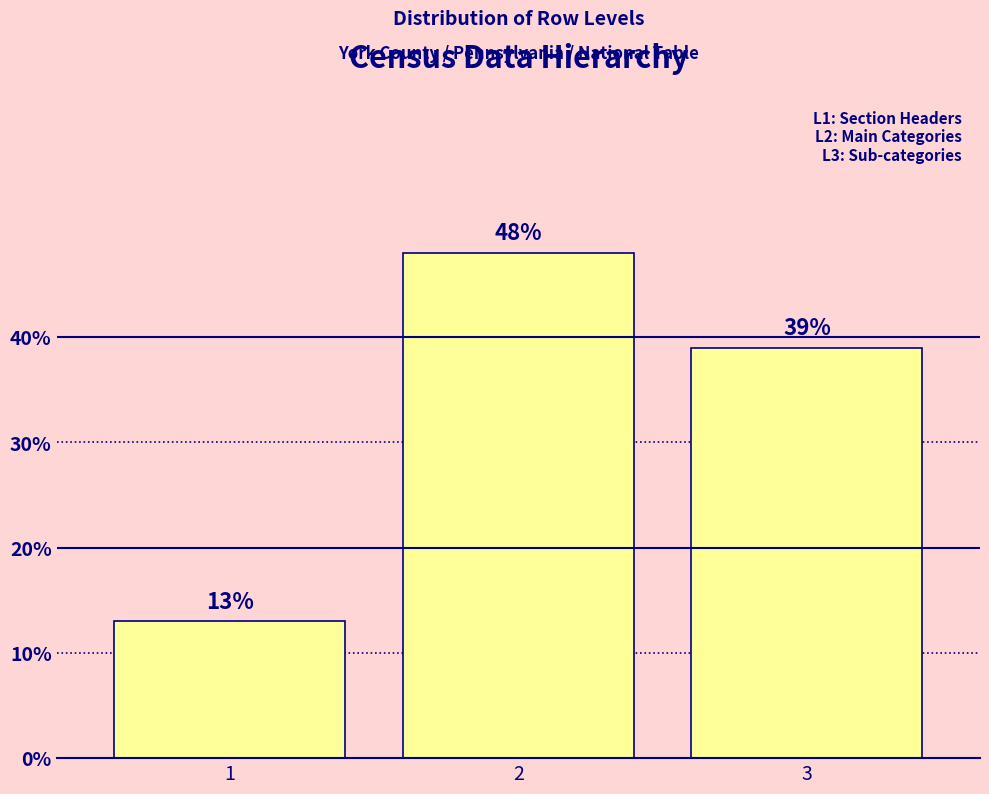

Reading left to right, list all the values displayed in this chart.

1=13	2=48	3=39